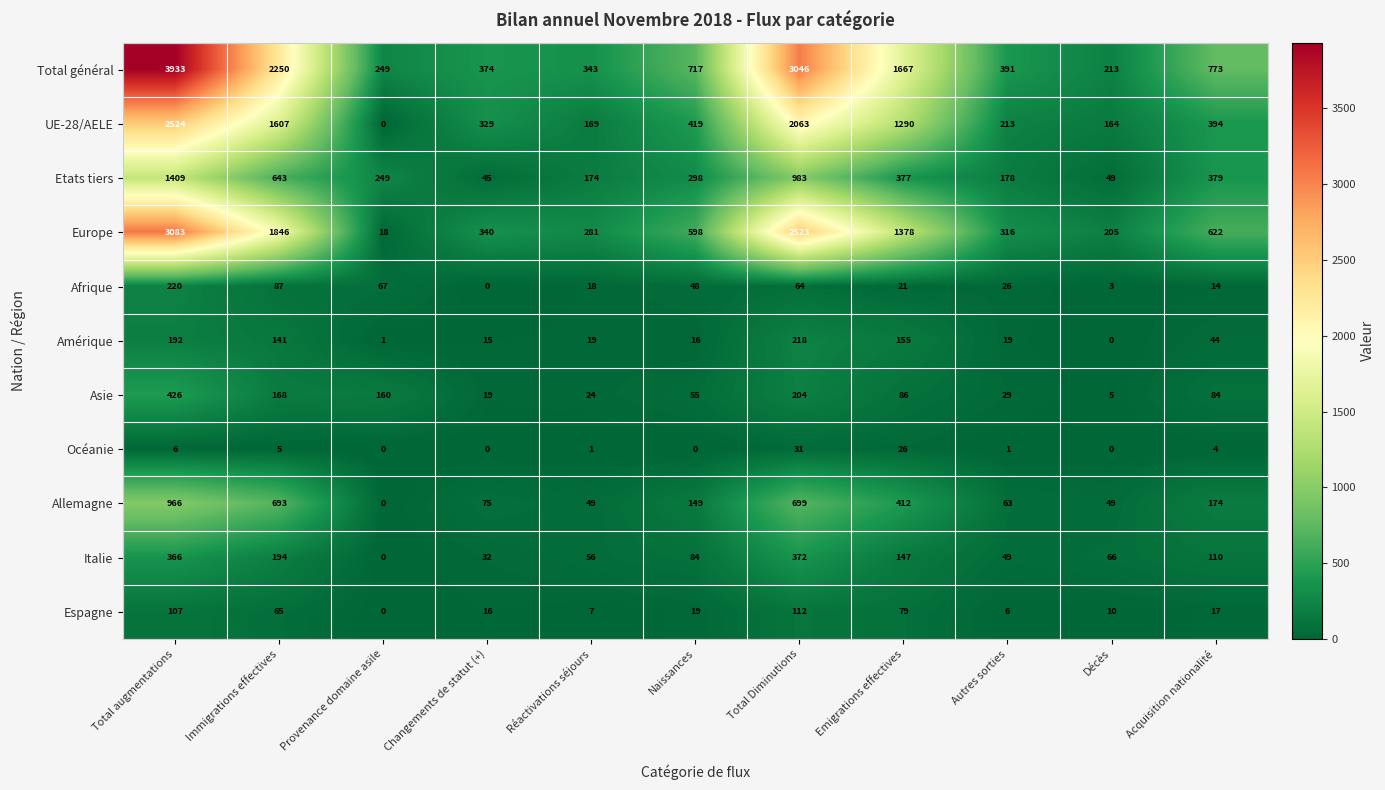

How many series are shown in this chart?

11